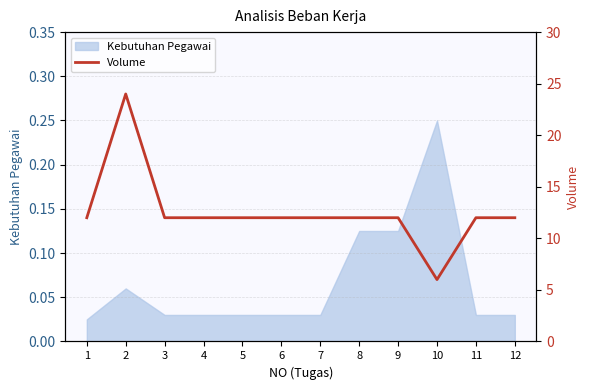

What is the smallest value displayed?

6